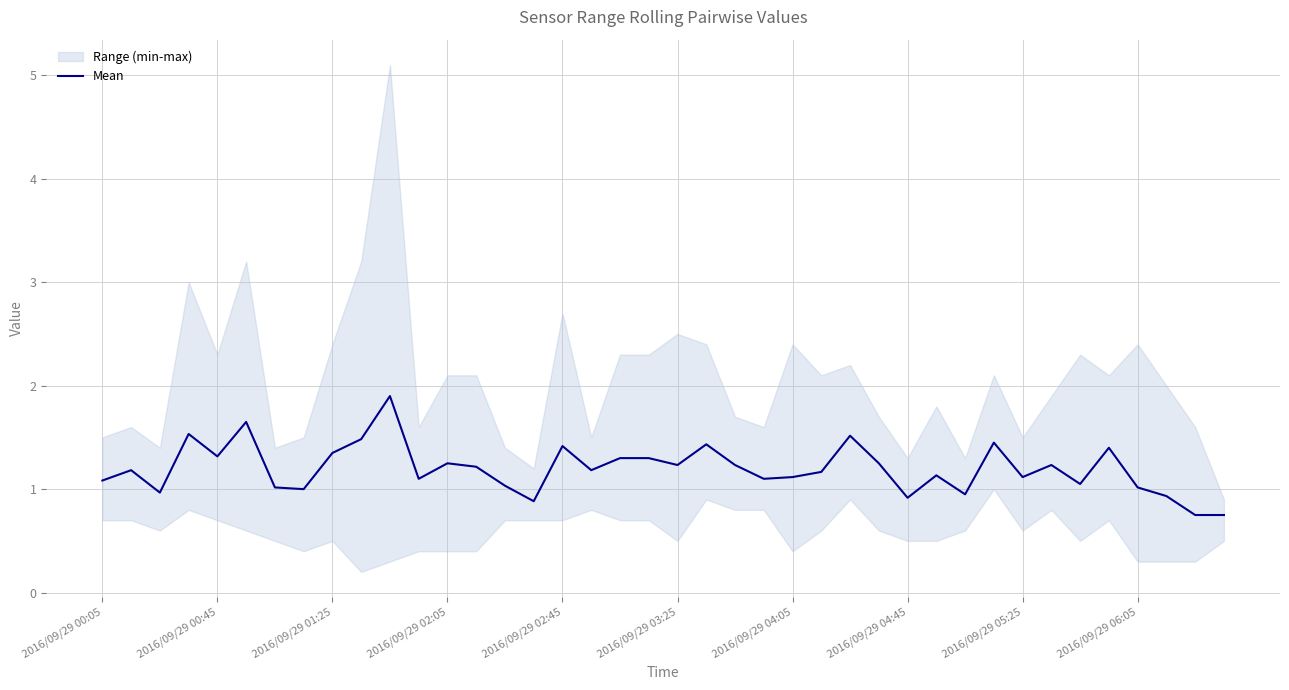

How many points are higher than both their immediate neighbors (excluding endpoints)?

13